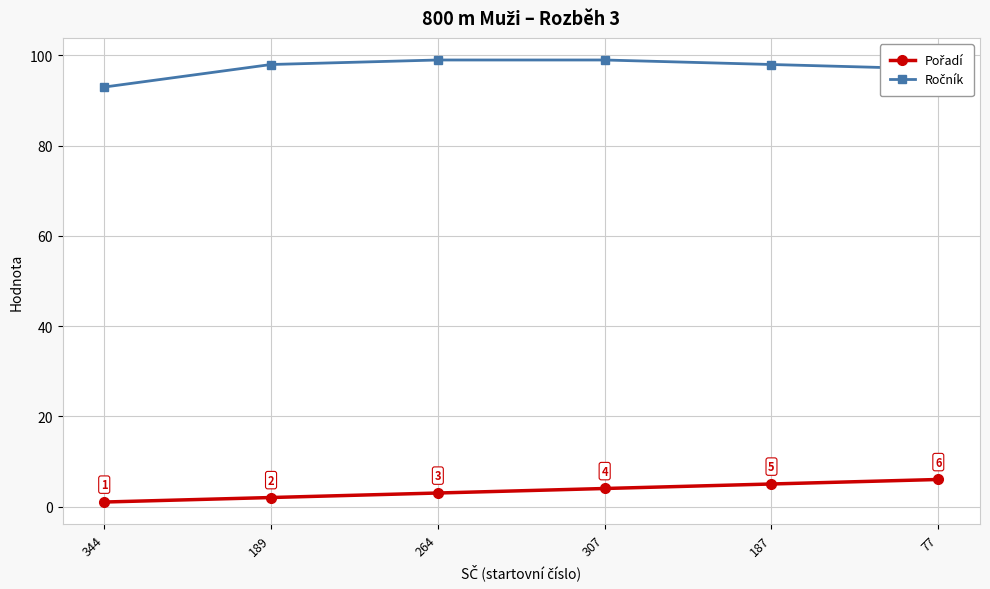

What is the label of the 5th point from the left?

187